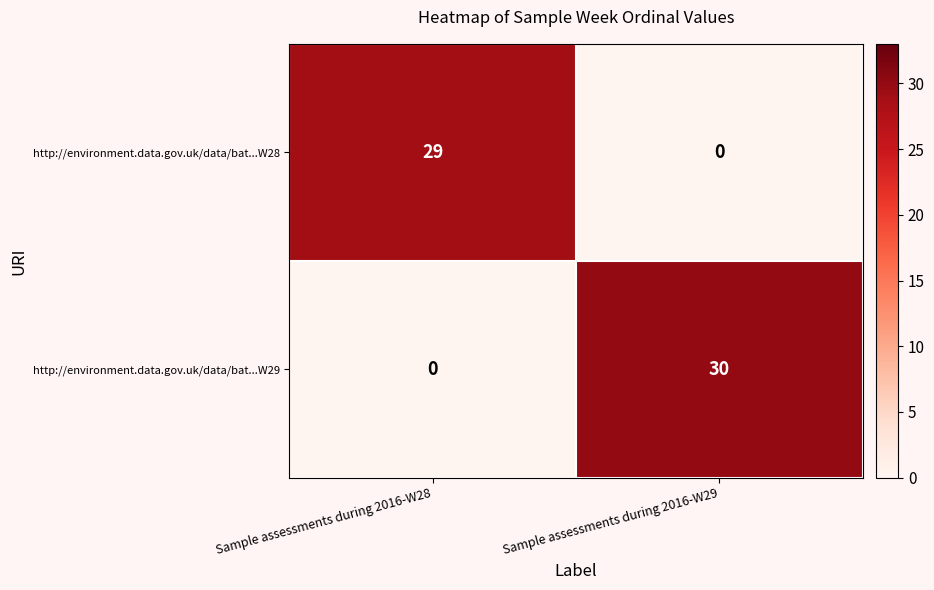

Reading left to right, what are all the values shown in this chart?

http://environment.data.gov.uk/data/bat...W28: 29	0
http://environment.data.gov.uk/data/bat...W29: 0	30